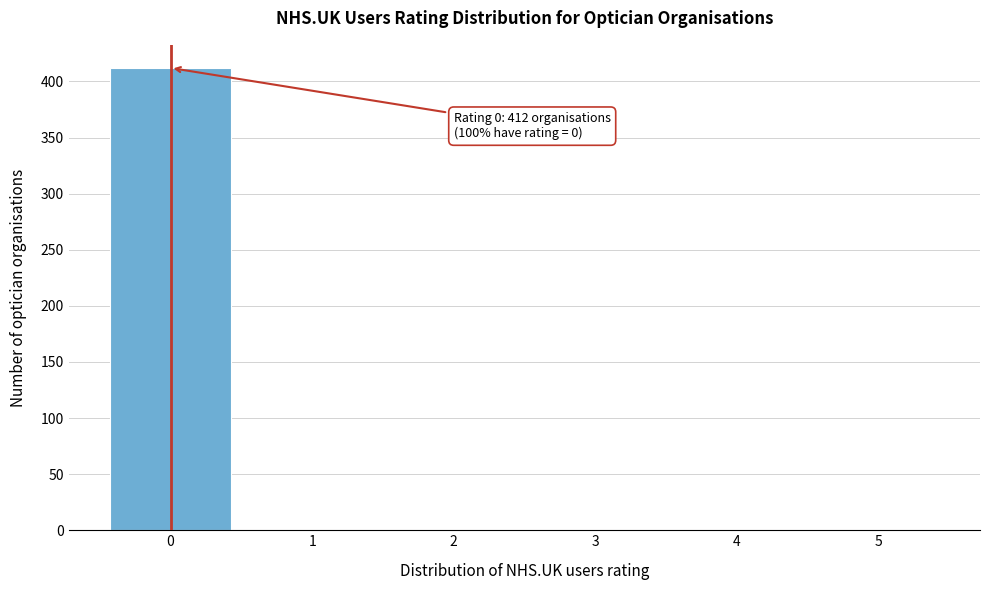

Which range on the x-axis has the tallest bar?

-0.5 to 0.5